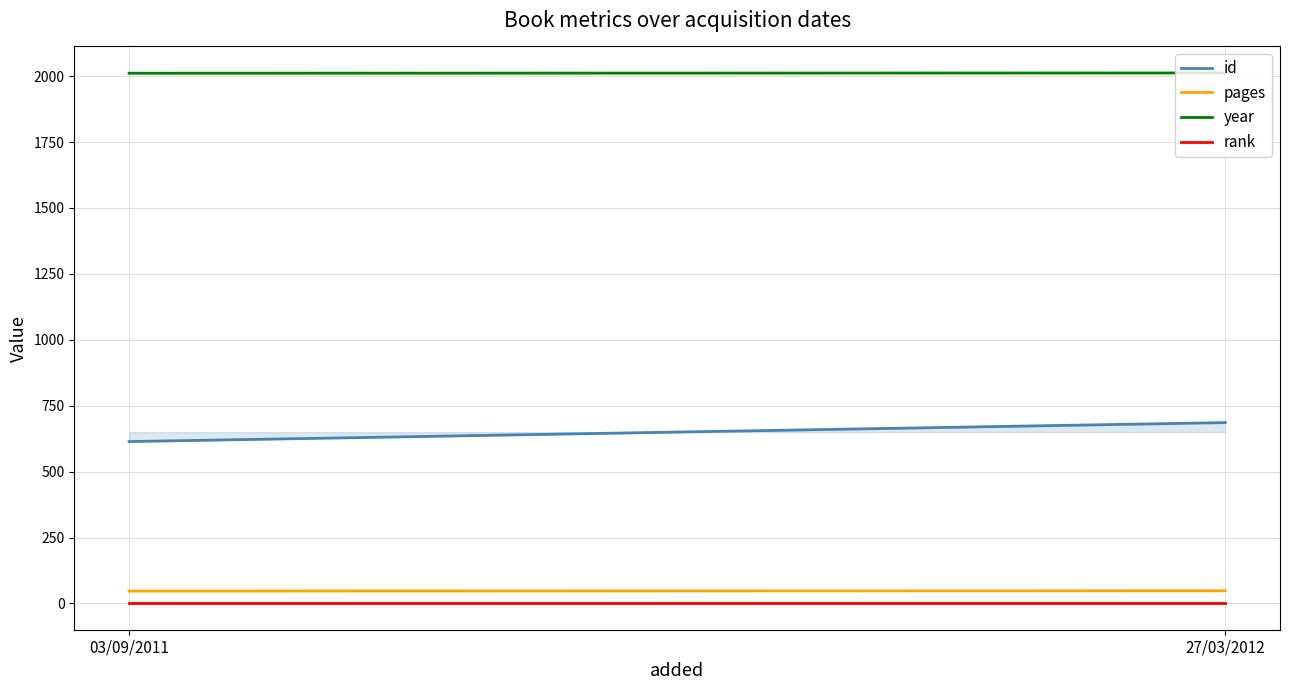

What is the maximum value shown in the chart?

2012